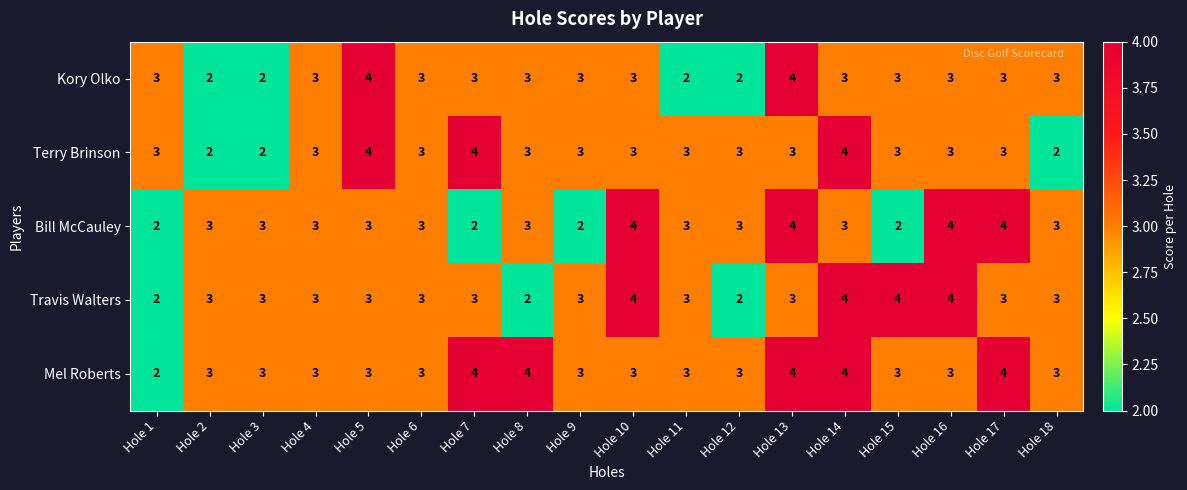

Read the Terry Brinson value at Hole 9.

3